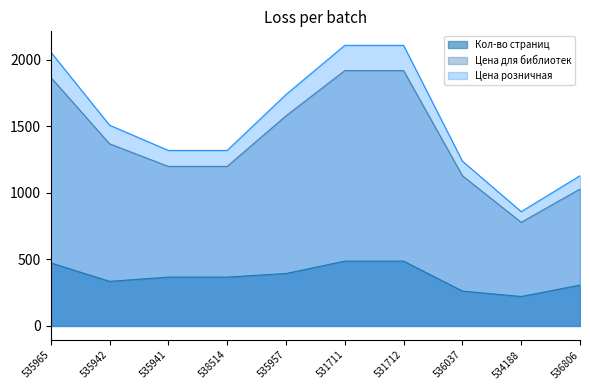

How many data points in Кол-во страниц are less than 367?

4